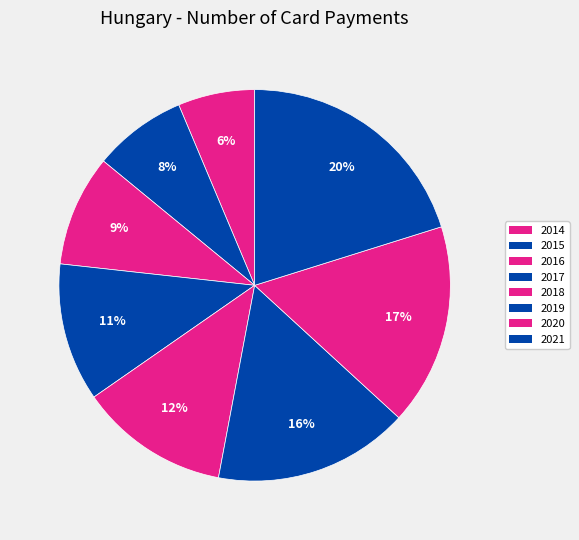

To the nearest percent, what is the average slice percentage?

12%